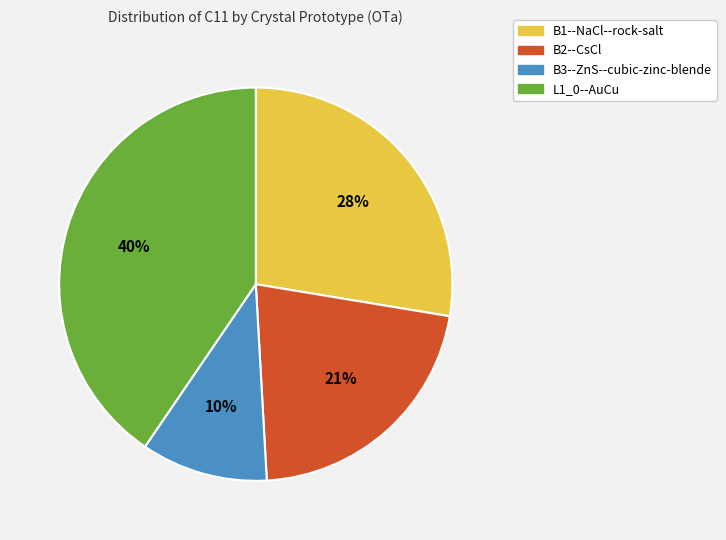

How many slices are in this pie chart?

4